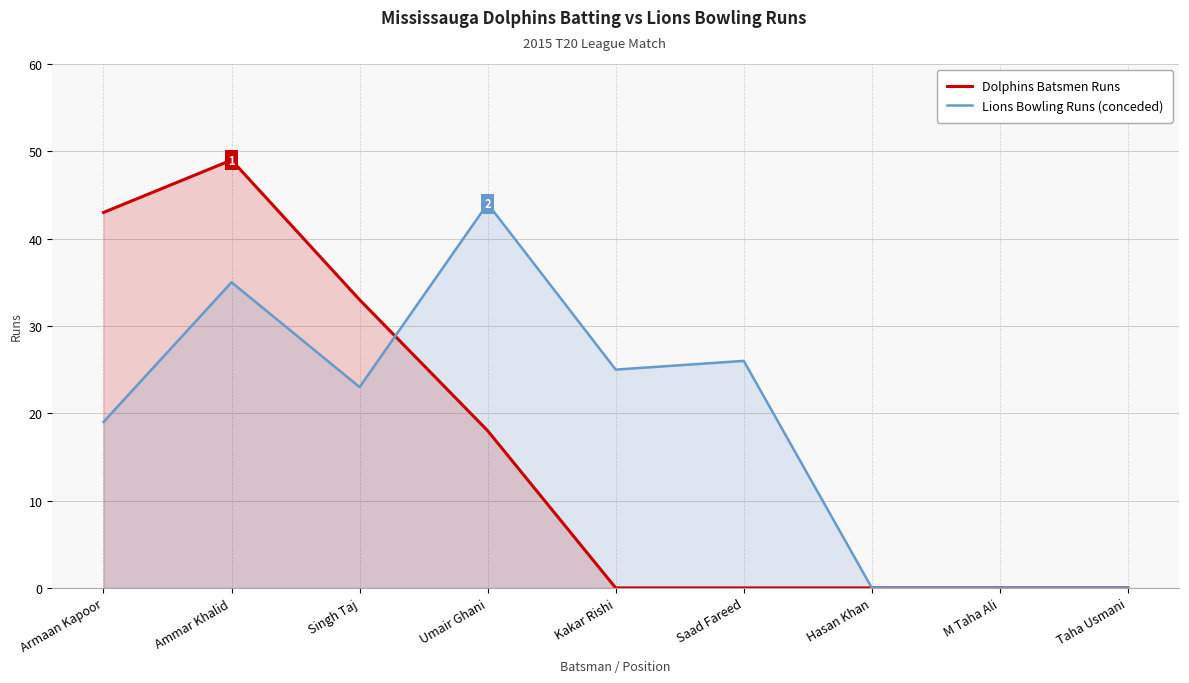

At which category is the sum across all series the highest?

Ammar Khalid